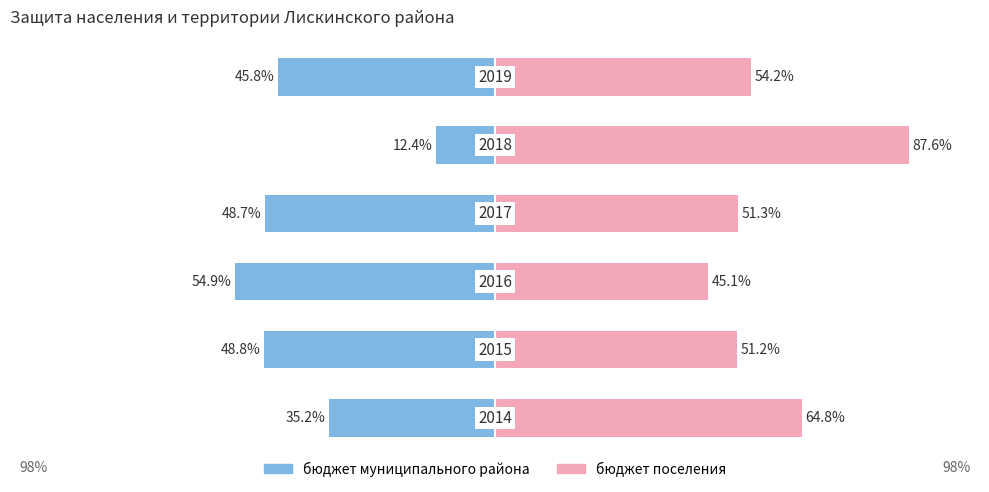

Which series has the widest spread of values?

бюджет муниципального района